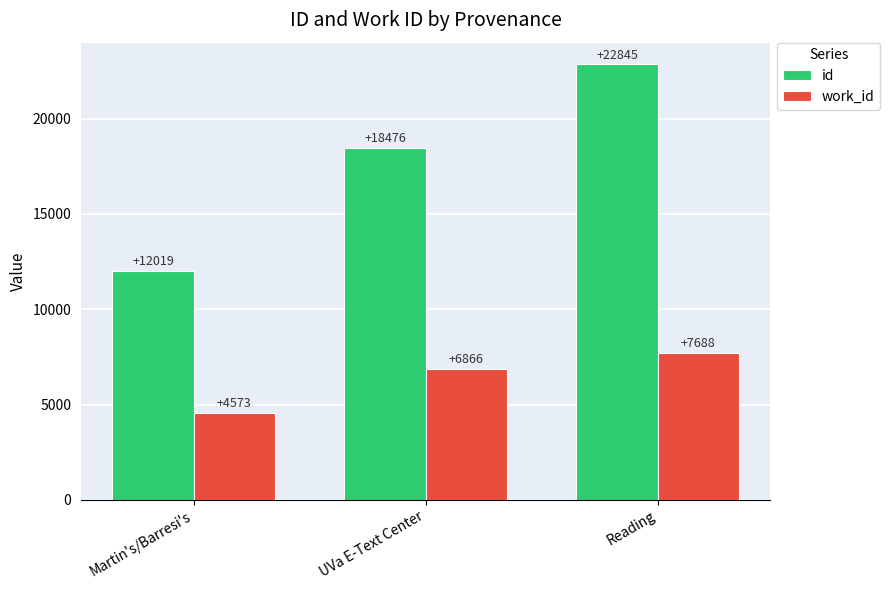

Rank the series by their average value, from lowest to highest.

work_id, id